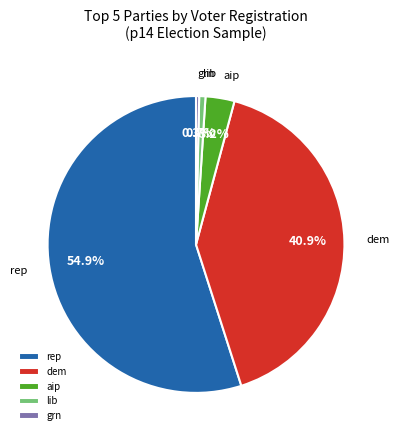

Which category has the biggest portion of the pie?

rep